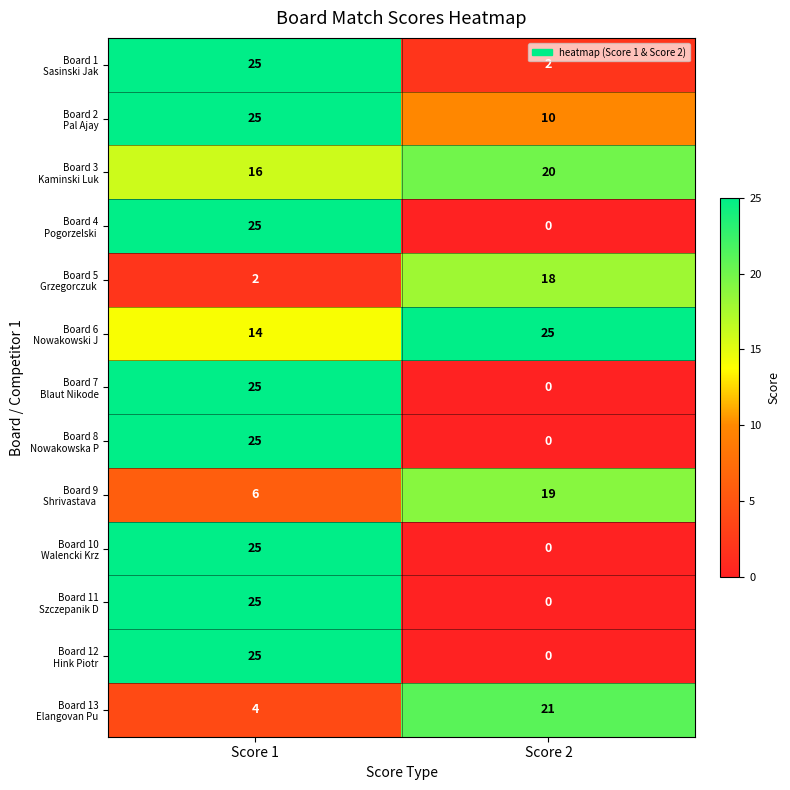

What is the total value across all series at Score 1?

242